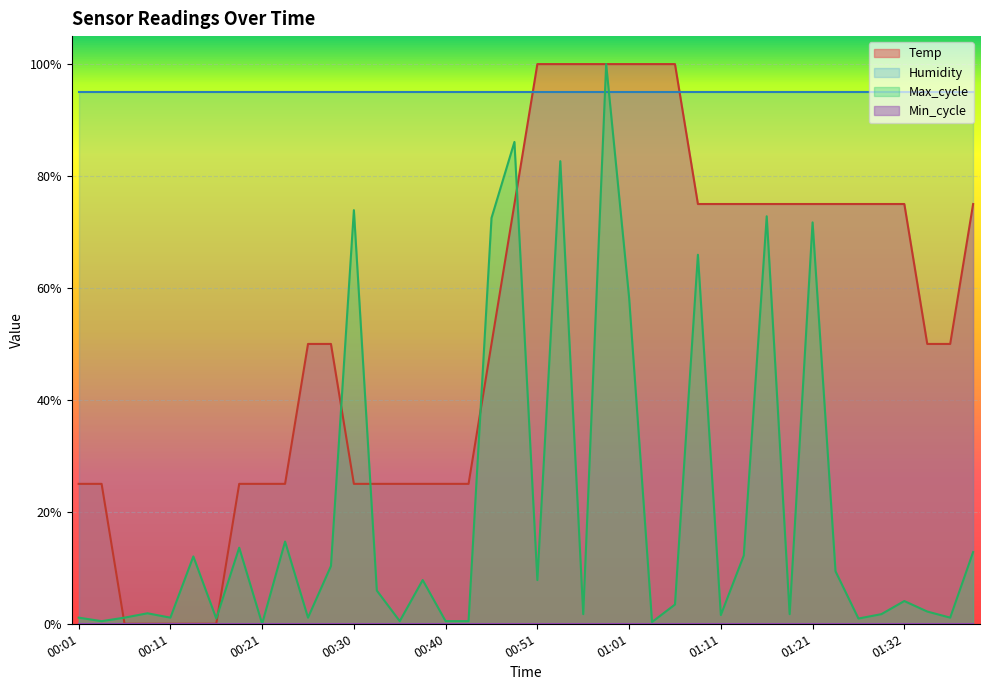

True or false: Temp and Max_cycle intersect in this chart.

True